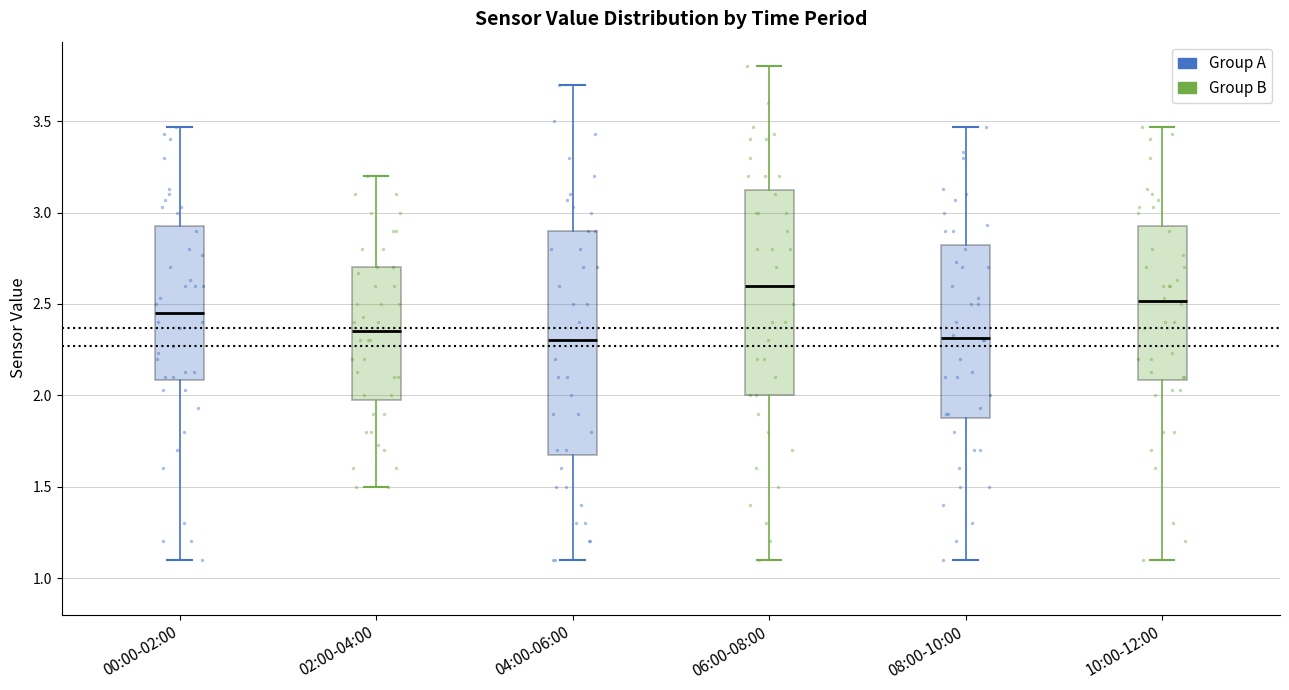

Comparing the boxes themselves (not the whiskers), which one is the tallest?

04:00-06:00